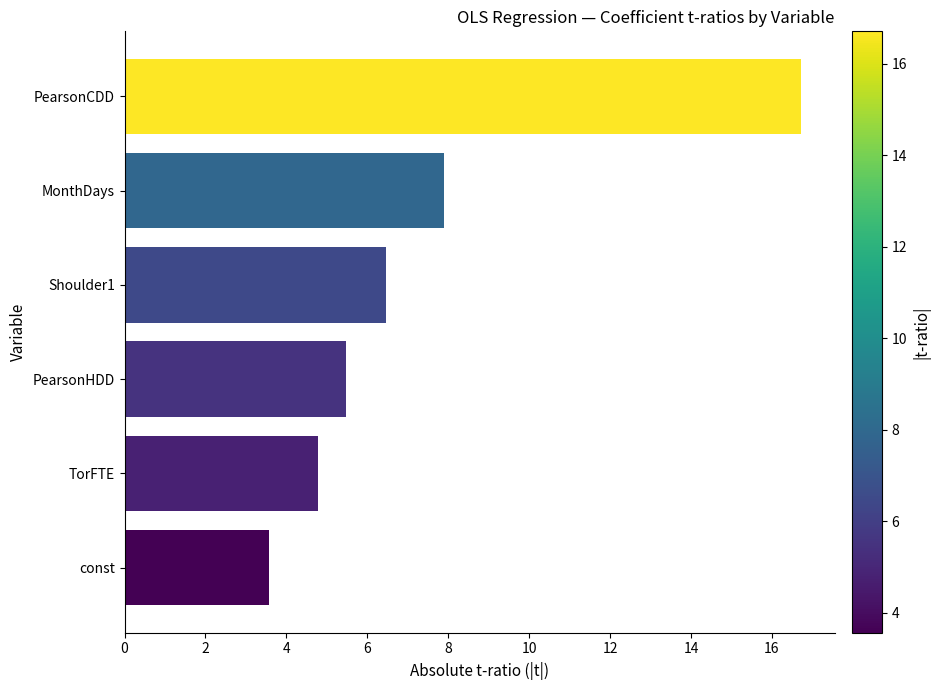

Reading top to bottom, what are all the values shown in this chart?

PearsonCDD=16.7	MonthDays=7.9	Shoulder1=6.5	PearsonHDD=5.5	TorFTE=4.8	const=3.6